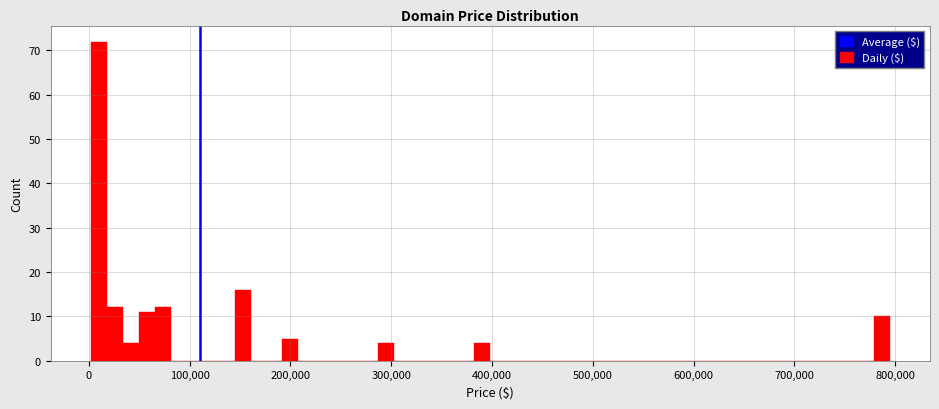

Around what value on the x-axis is the tallest bar? Give the approximate position of its centre, as read against the axis.

10000